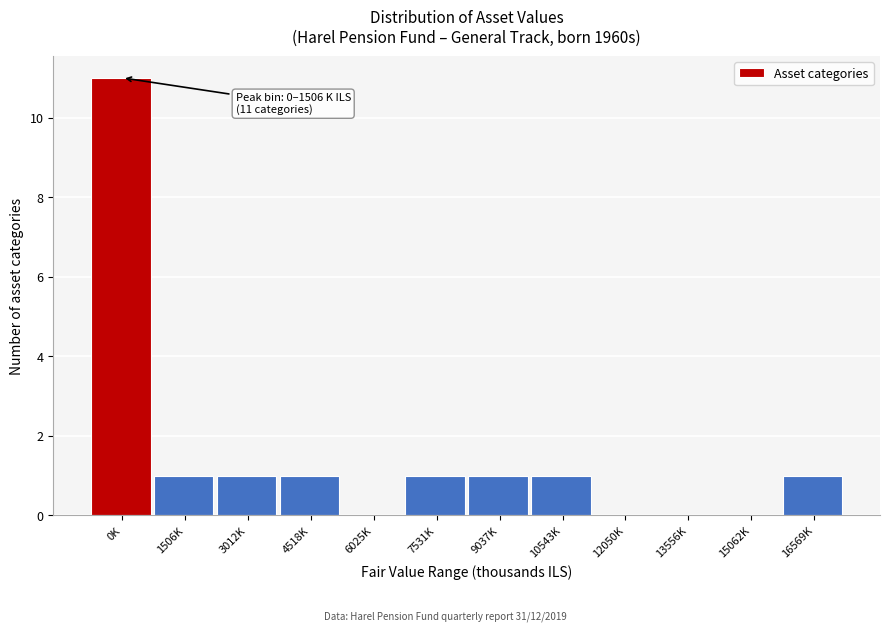

Reading left to right, what are all the values shown in this chart?

0K=11	1506K=1	3012K=1	4518K=1	6025K=0	7531K=1	9037K=1	10543K=1	12050K=0	13556K=0	15062K=0	16569K=1